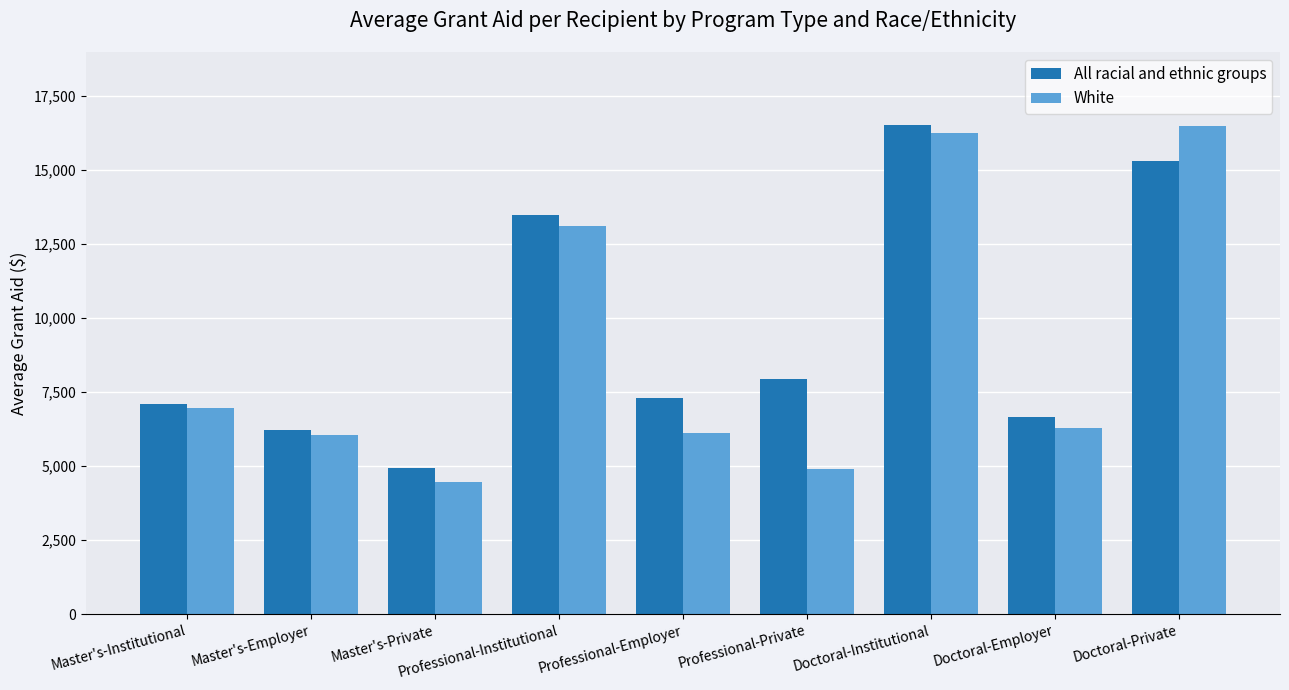

True or false: All racial and ethnic groups has a value of 26891 at Doctoral-Private.

False